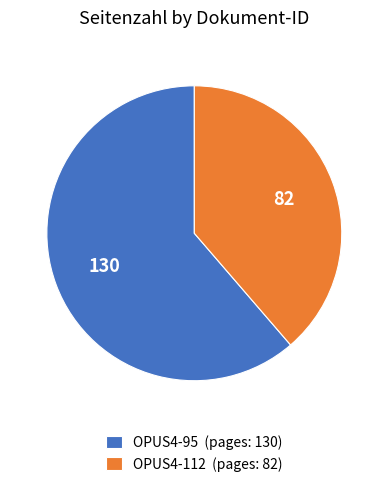

Which category has the biggest portion of the pie?

OPUS4-95